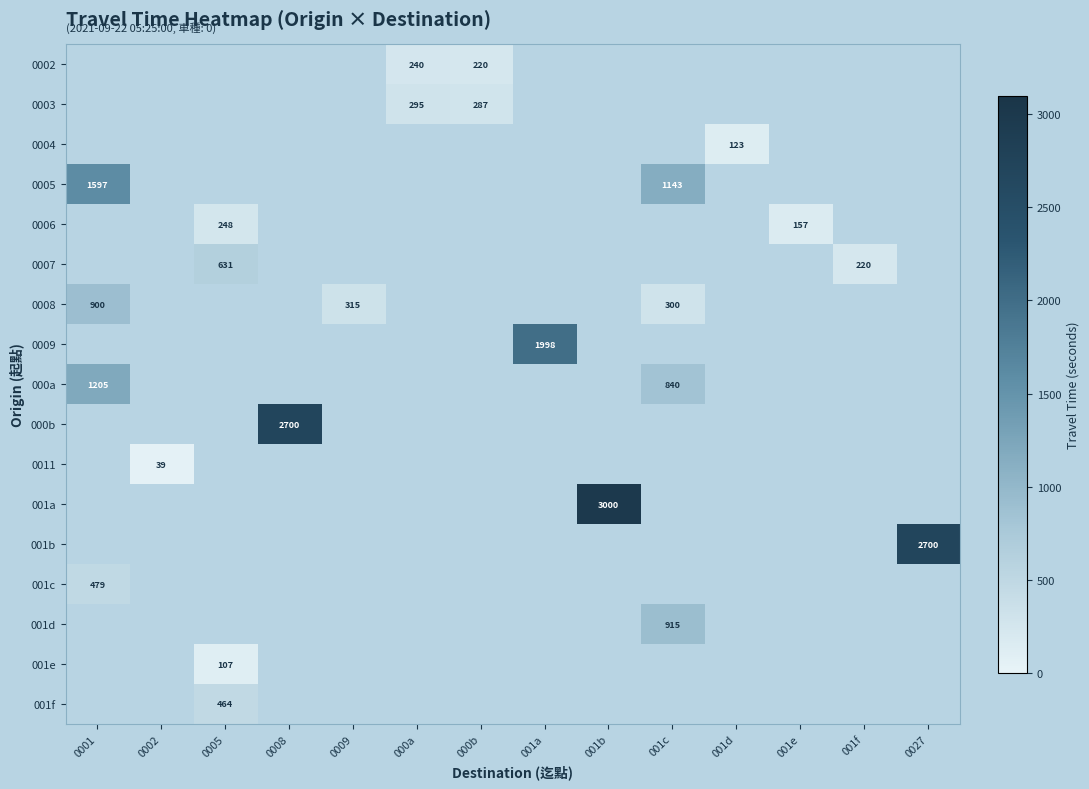

True or false: 0006 has a value of 246 at 001e.

False